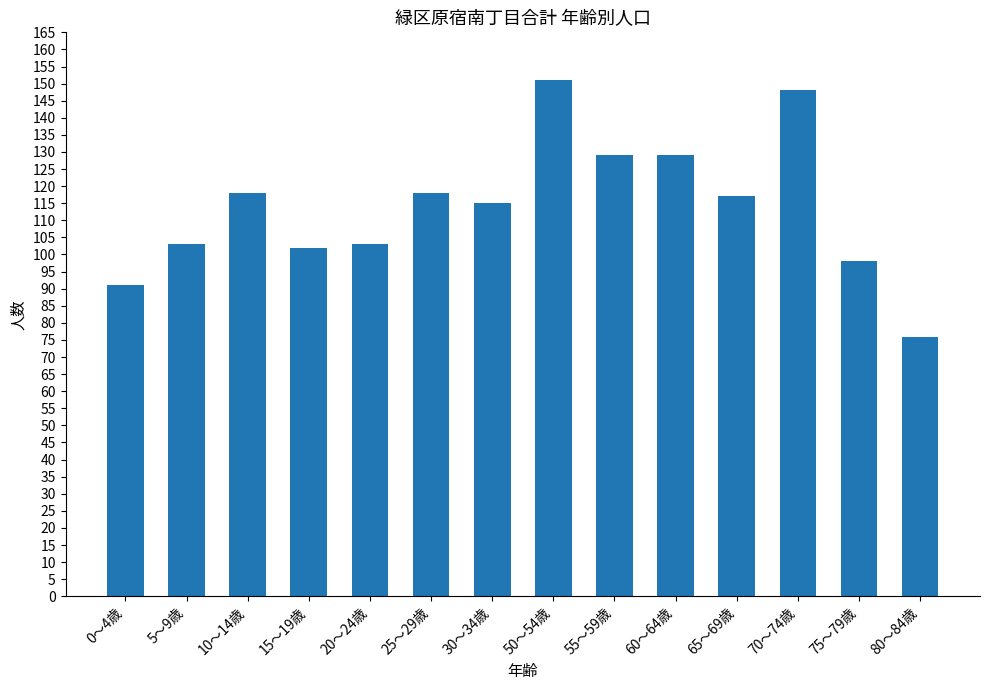

Where is the data nearest to the value 113?

30～34歳